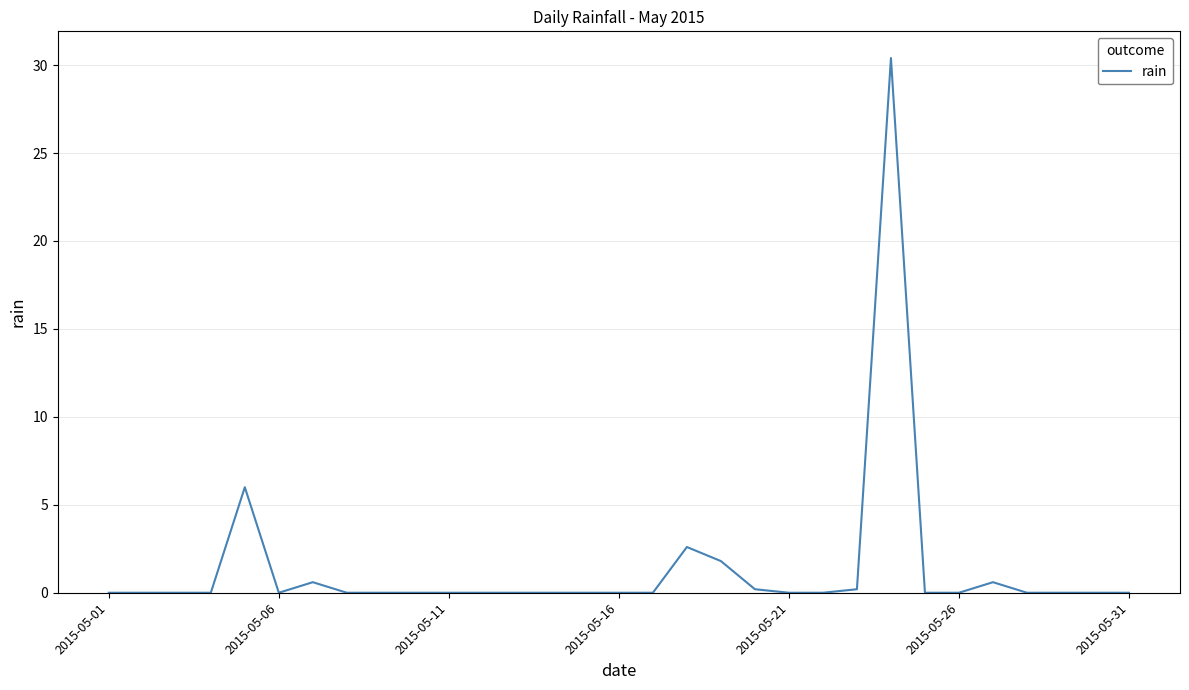

What is the difference between the maximum and minimum values?

30.4